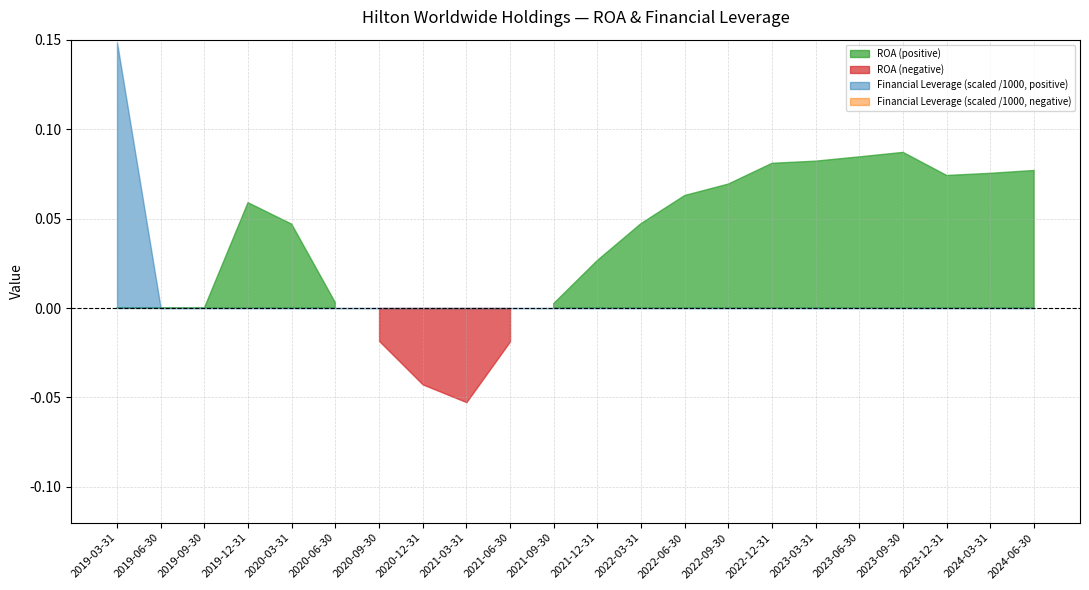

Between 2021-12-31 and 2024-03-31, which series saw the biggest shift?

ROA